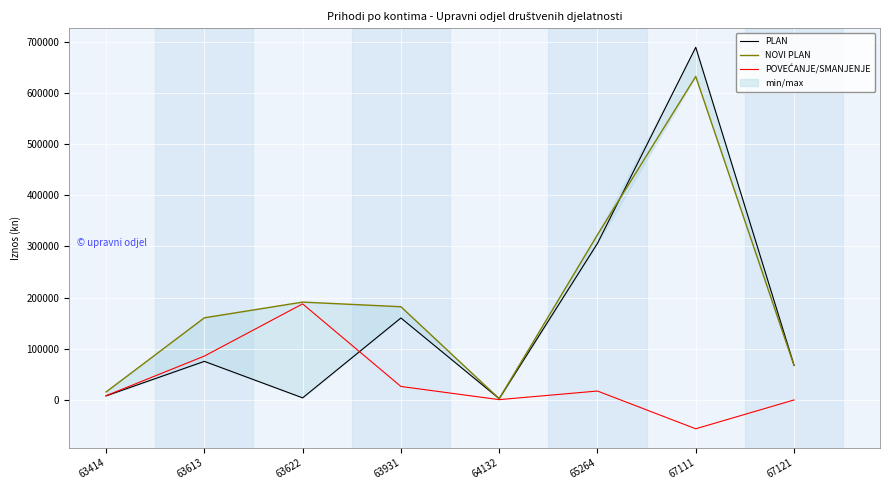

What is the spread (max minus min) of values at 67111?

747348.0